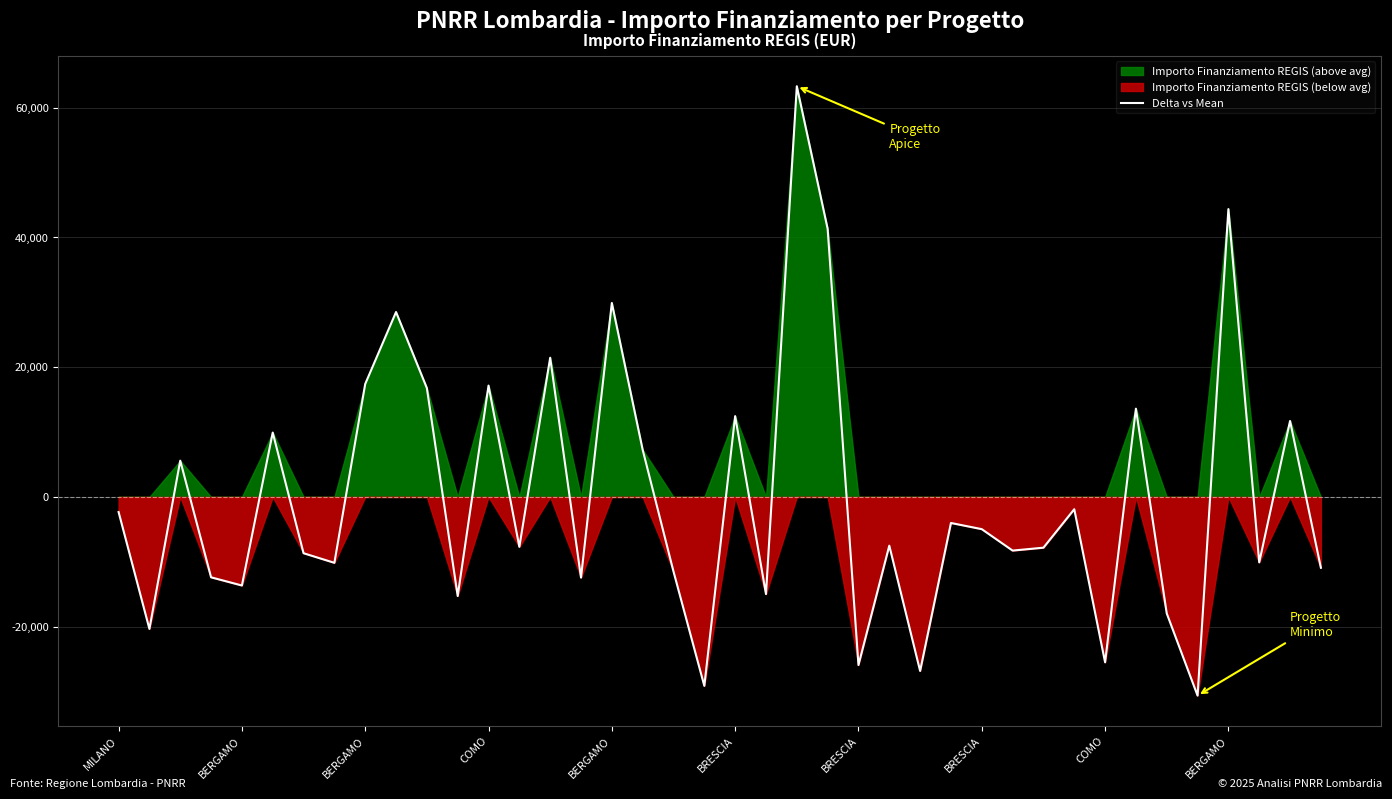

How many data points are less than -7511?

21